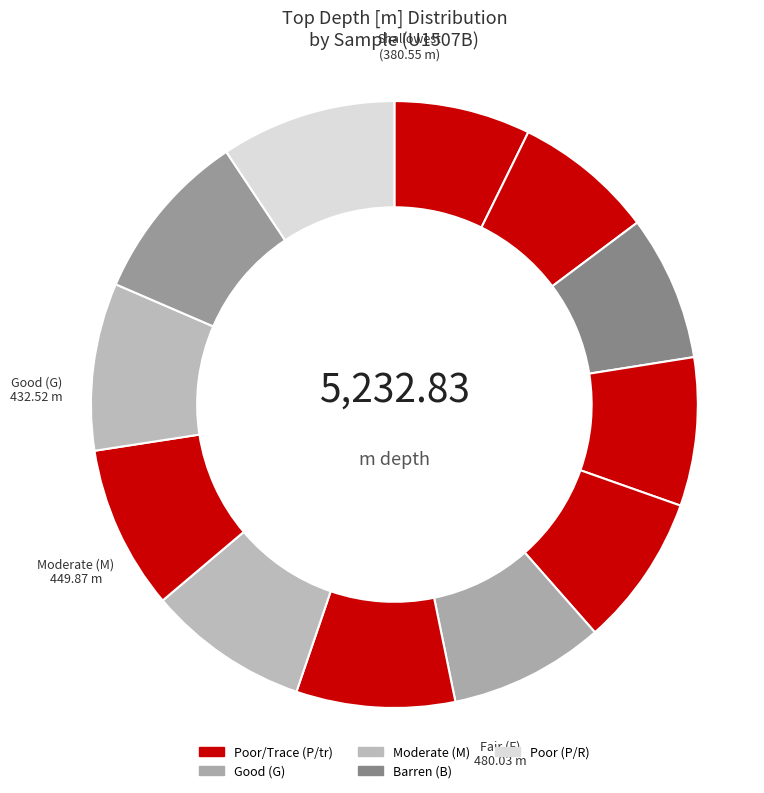

How many segments does this pie chart have?

12